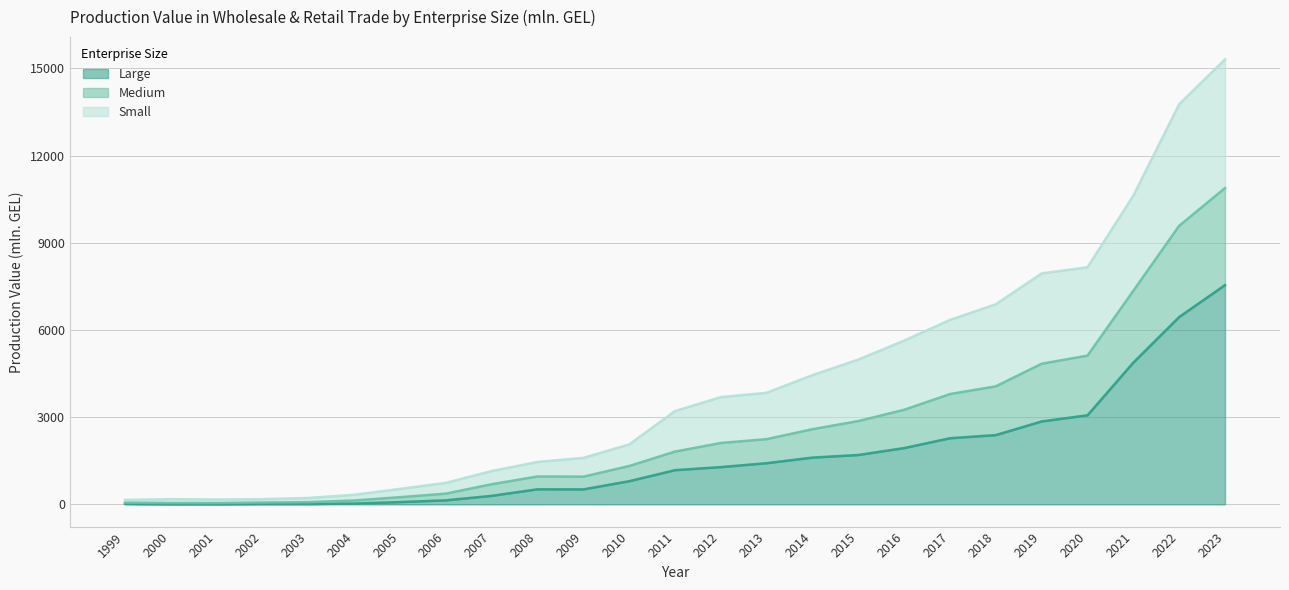

Rank the categories by Medium value from lowest to highest.

1999, 2001, 2002, 2000, 2003, 2004, 2005, 2006, 2007, 2008, 2009, 2010, 2011, 2012, 2013, 2014, 2015, 2016, 2017, 2018, 2019, 2020, 2021, 2022, 2023